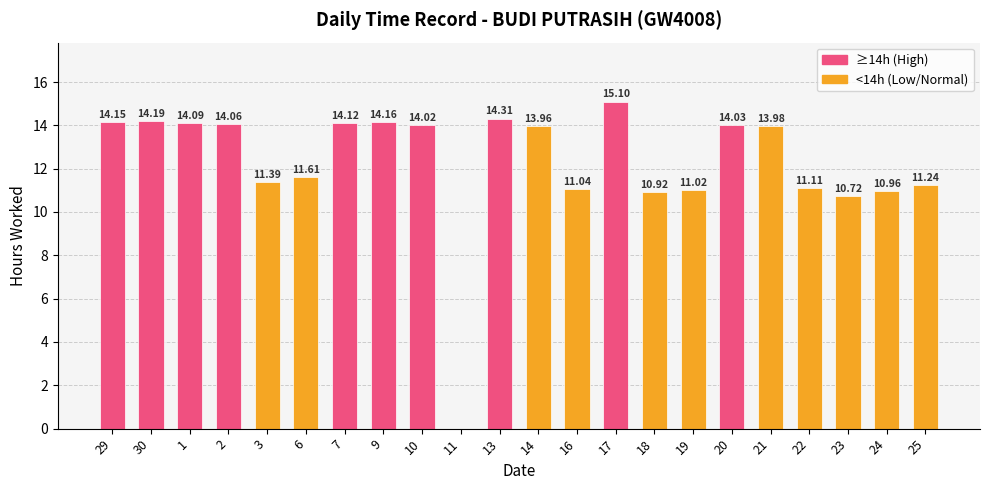

Reading left to right, extract all data points from this chart.

14.2	14.2	14.1	14.1	11.4	11.6	14.1	14.2	14.0	0.0	14.3	14.0	11.0	15.1	10.9	11.0	14.0	14.0	11.1	10.7	11.0	11.2